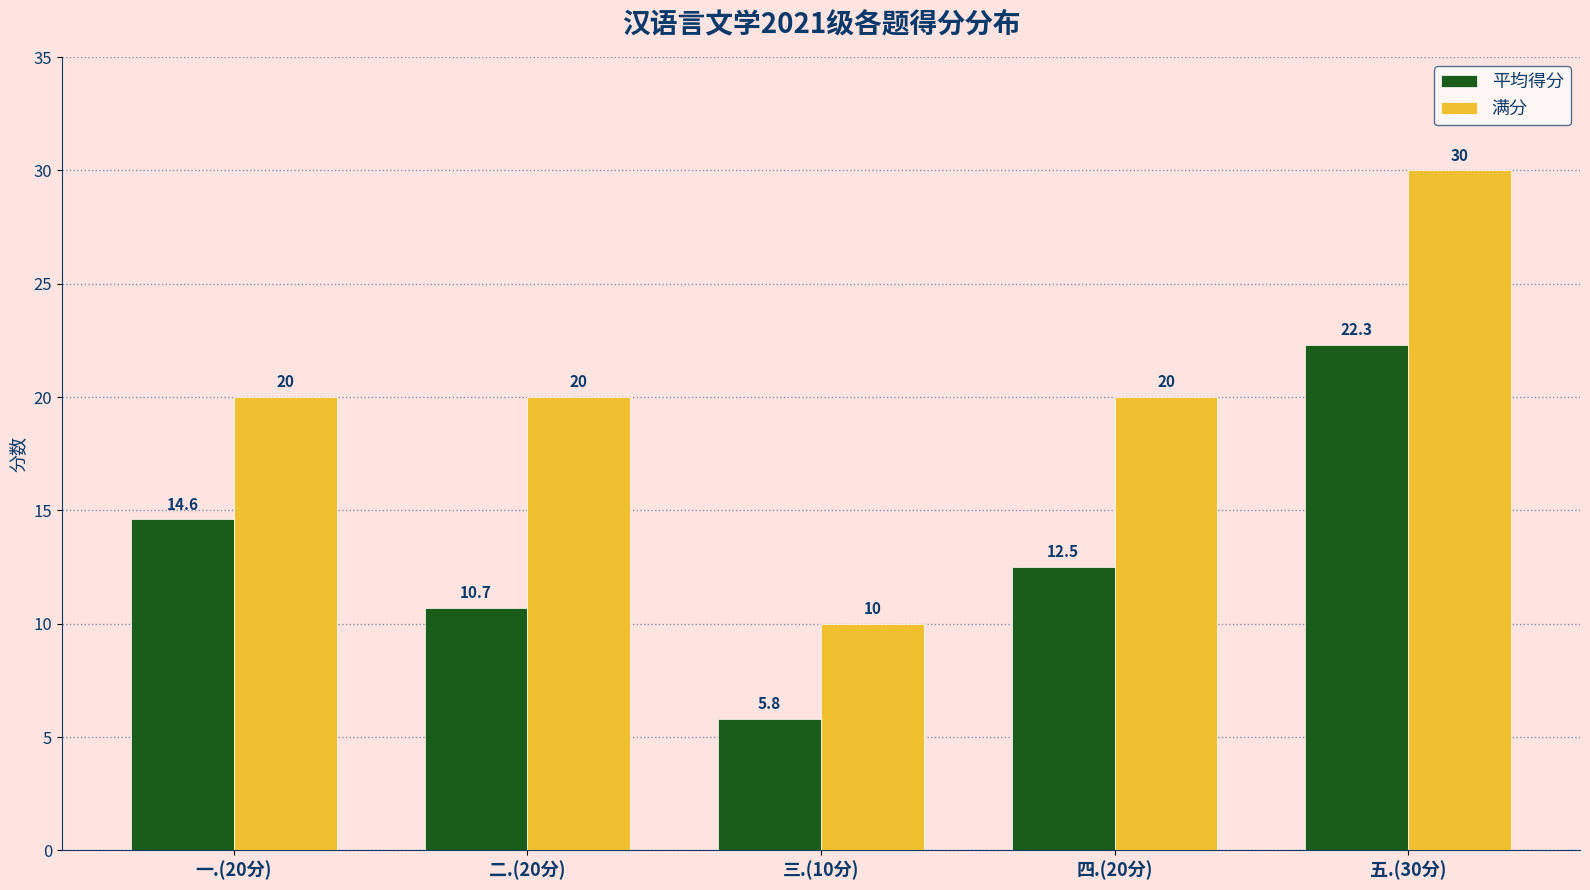

At which category is the sum across all series the highest?

五.(30分)